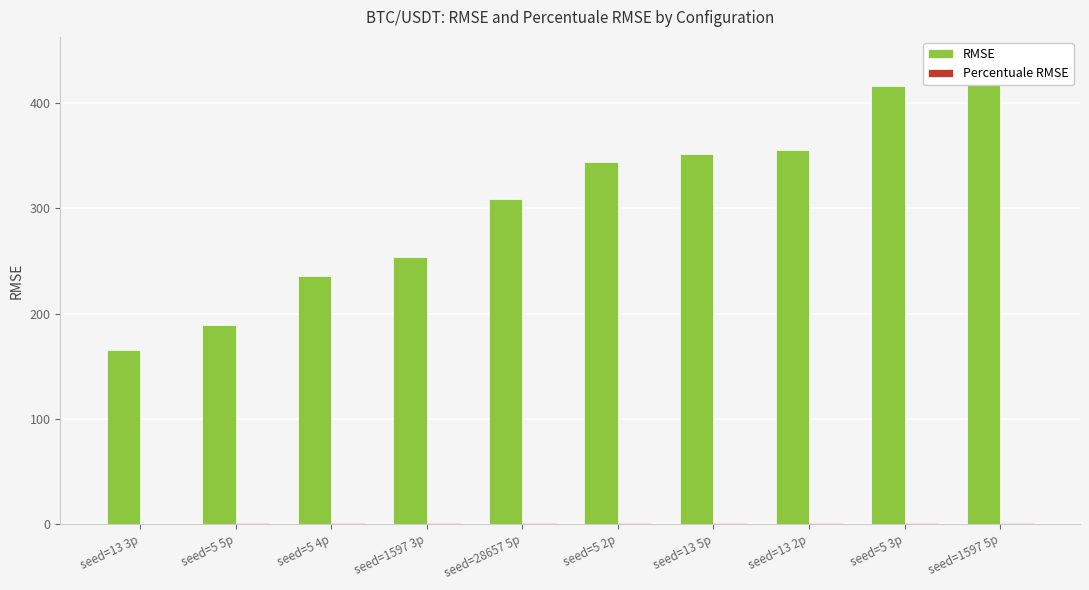

What are all the series names shown in the legend?

RMSE, Percentuale RMSE